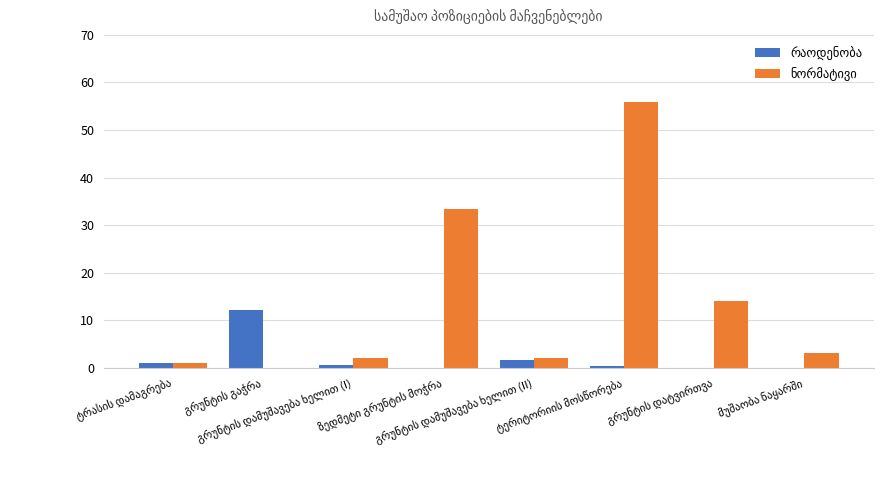

What is the greatest value displayed?

55.8